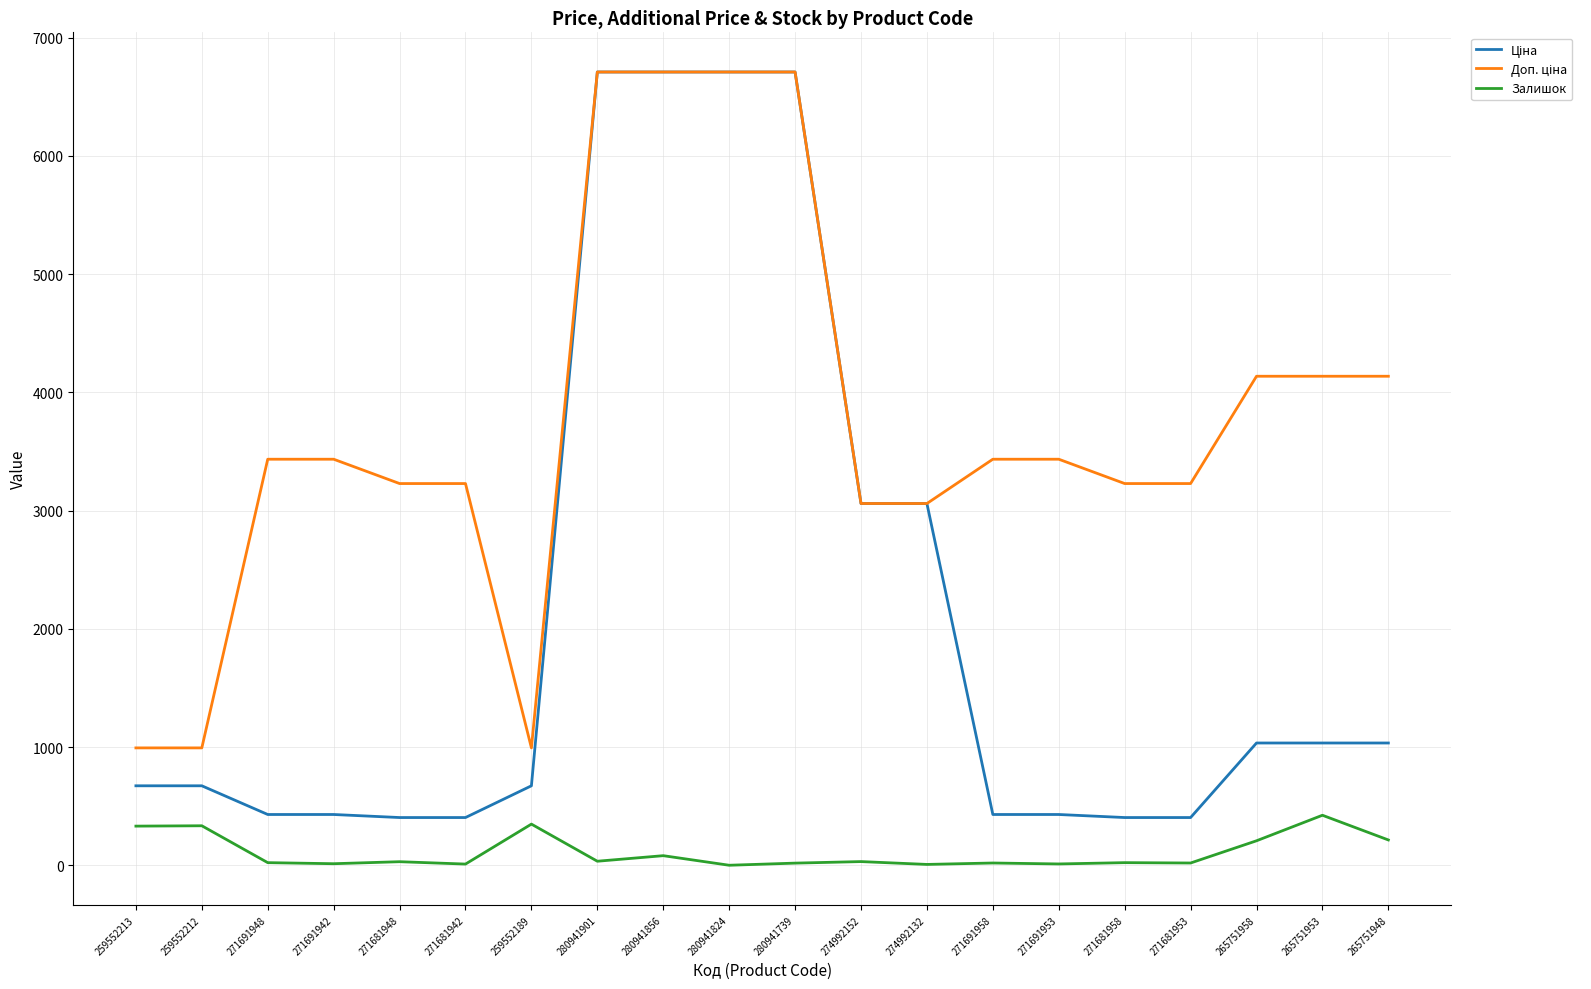

True or false: Залишок has a value of 207.0 at 265751958.

True